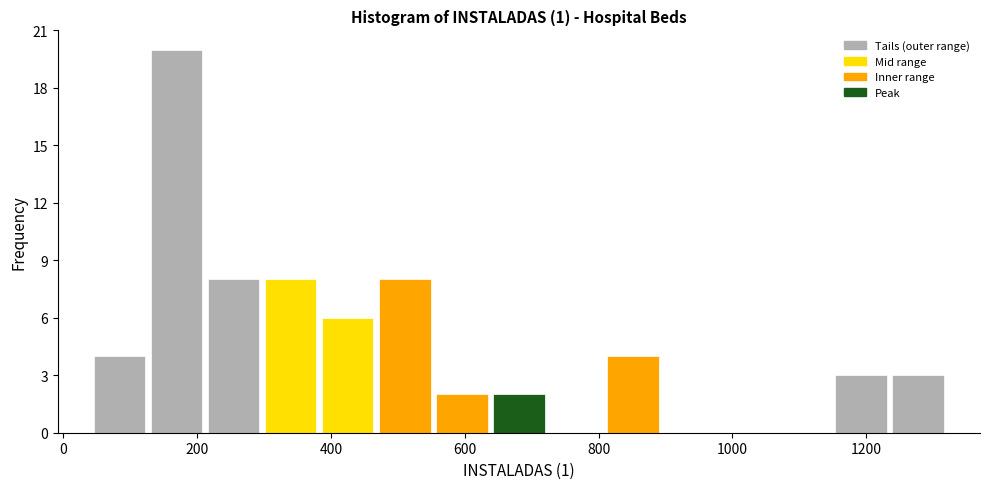

Reading left to right, transcribe this chart: for each bar, give the range it covers on the x-axis and its height. Neither the bar edges nor the heights are printed on the chart, so give them approximately, as read against the axes.

40 to 120: 4
120 to 220: 20
220 to 300: 8
300 to 380: 8
380 to 460: 6
460 to 560: 8
560 to 640: 2
640 to 720: 2
720 to 800: 0
800 to 900: 4
900 to 980: 0
980 to 1060: 0
1060 to 1140: 0
1140 to 1240: 3
1240 to 1320: 3